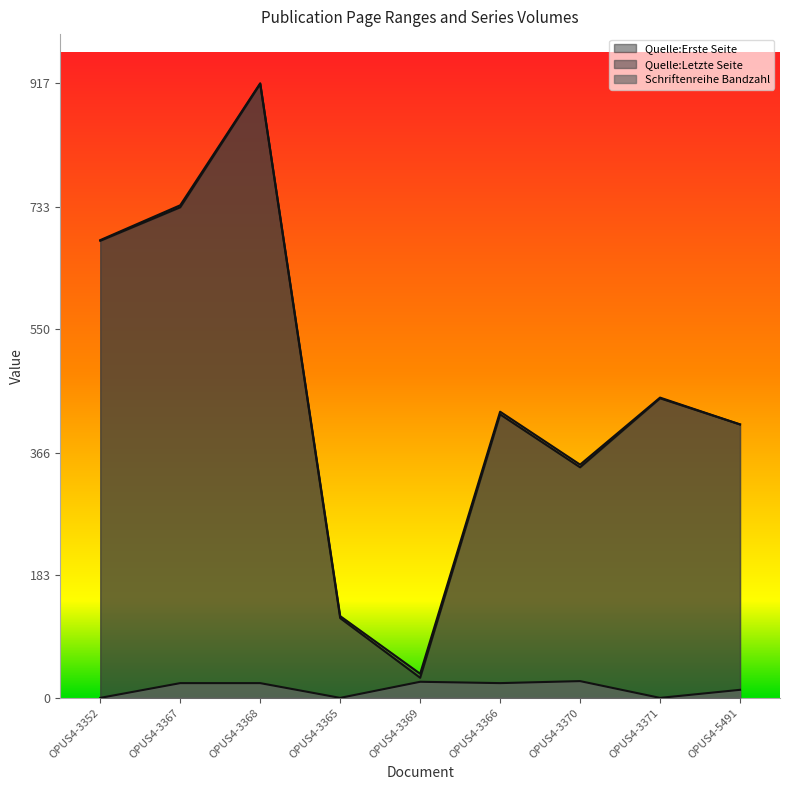

Where does the Quelle:Erste Seite series first go above 423?

OPUS4-3352